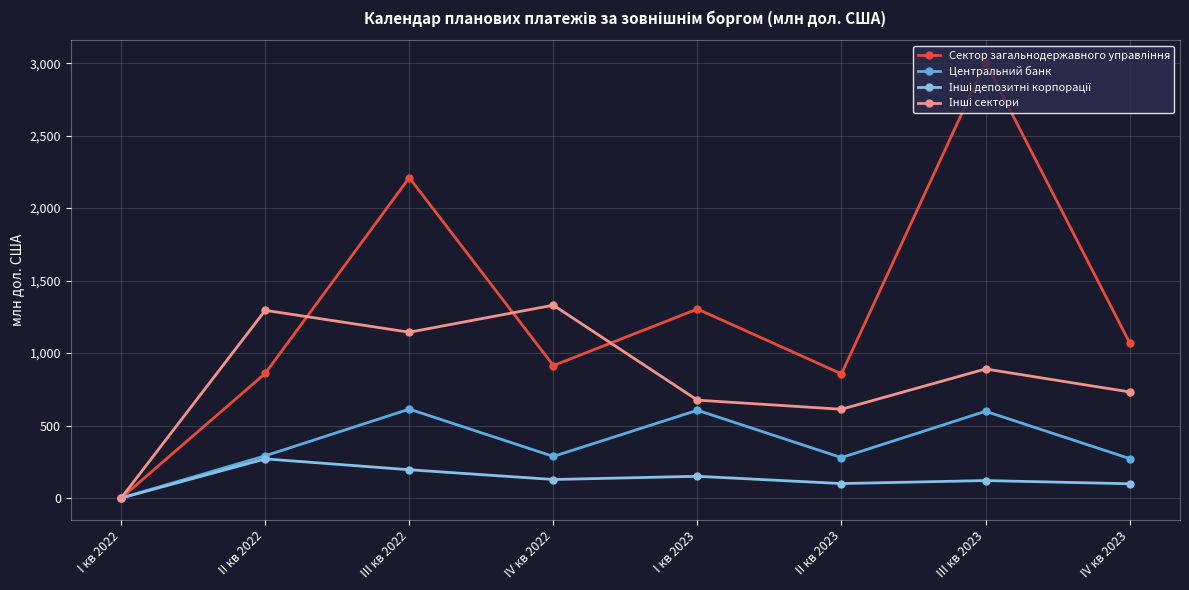

Is it true that Центральний банк equals 613.2 at III кв 2022?

True